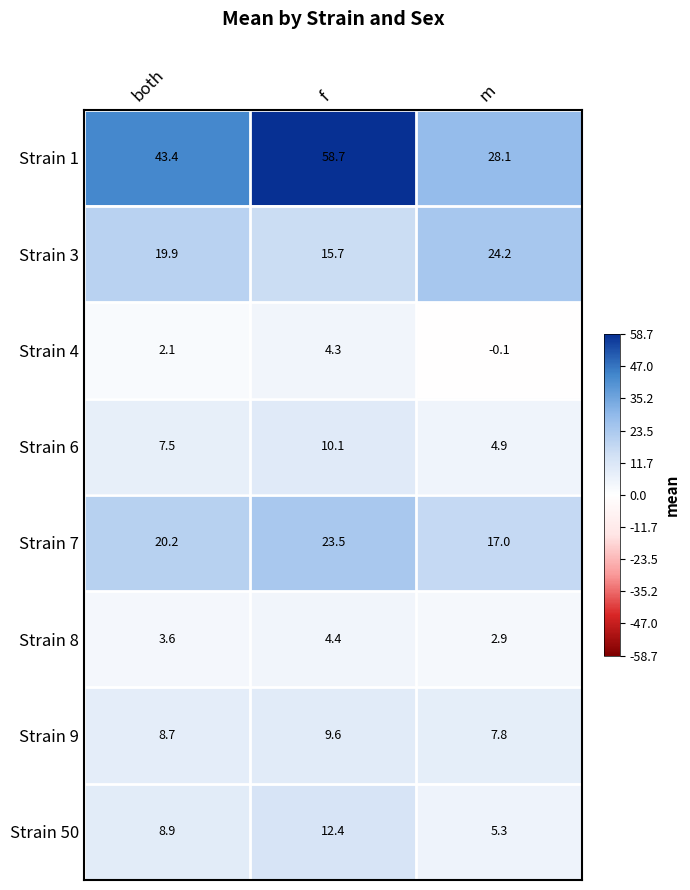

What is the lowest value of the Strain 8 series?

2.9